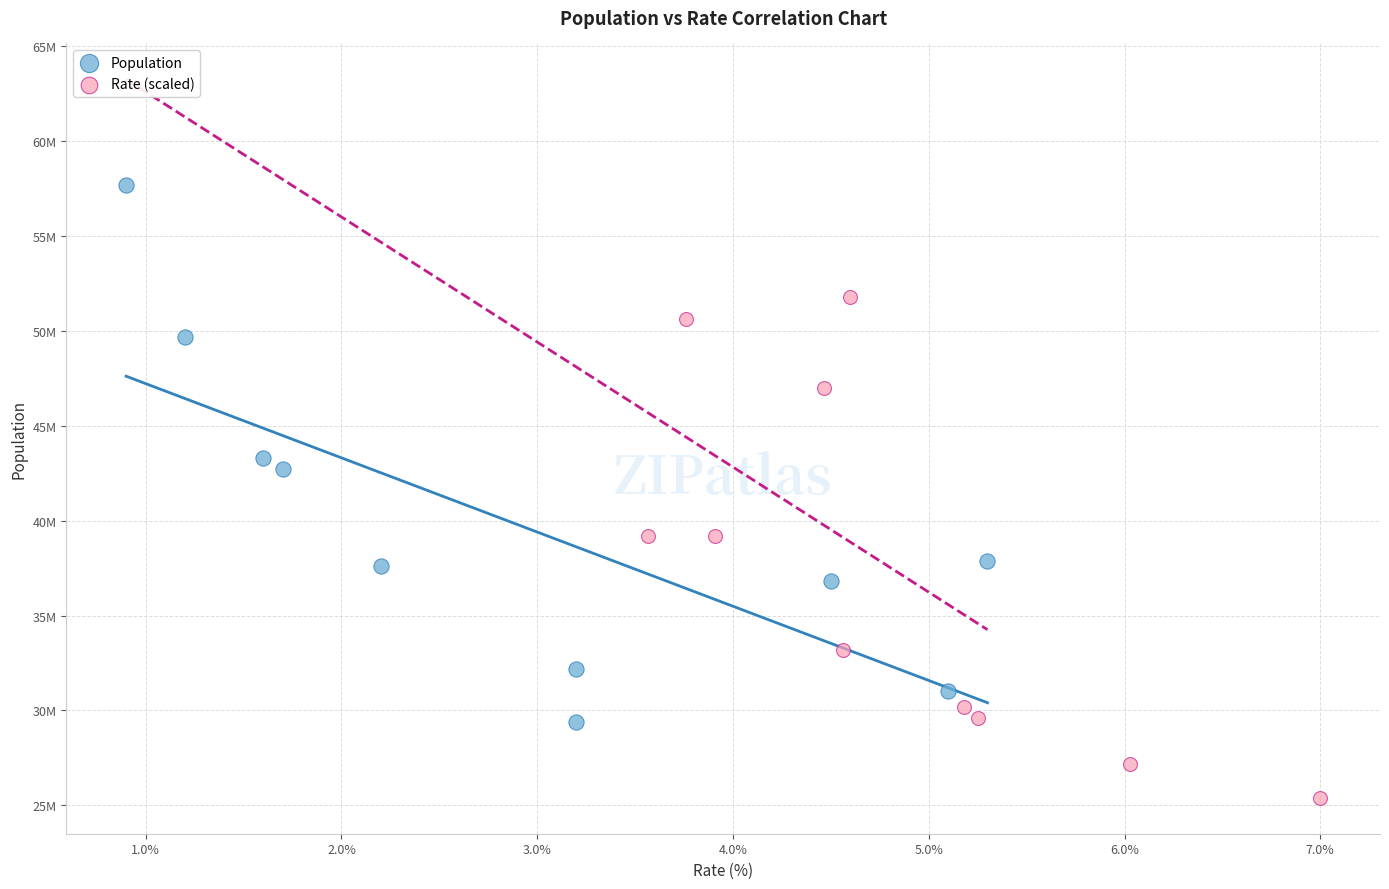

Which series contains the lowest Y value?

Rate (scaled)